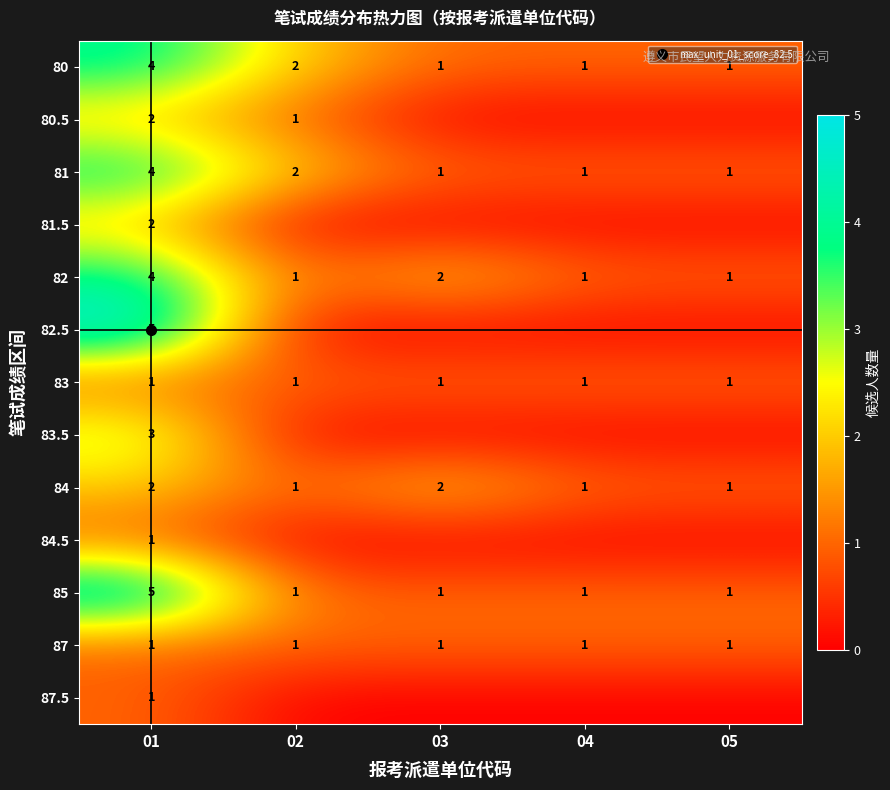

At how many categories does at least one series exceed 2?

1